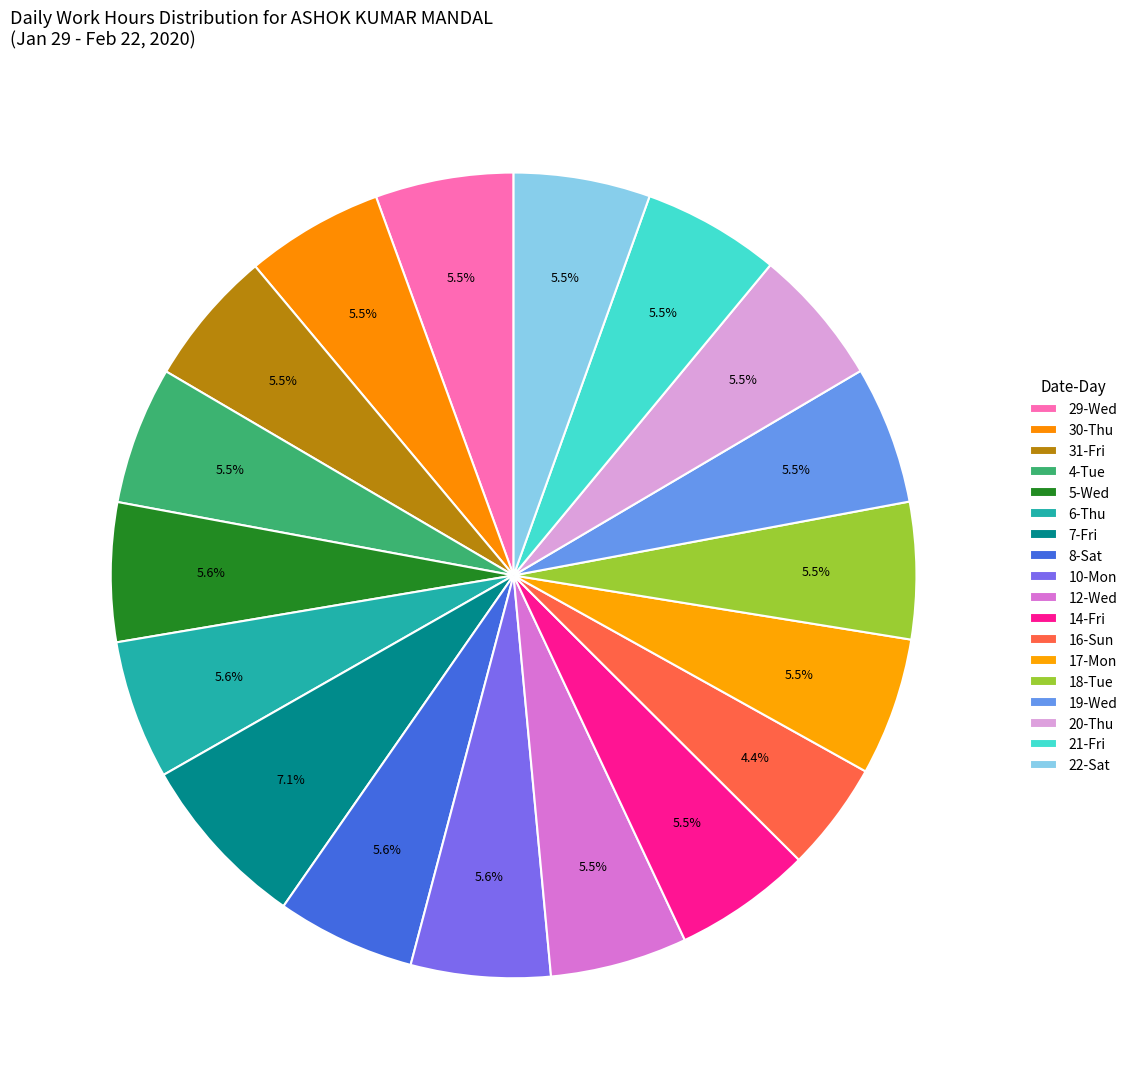

Does 12-Wed account for over 50% of the chart?

No